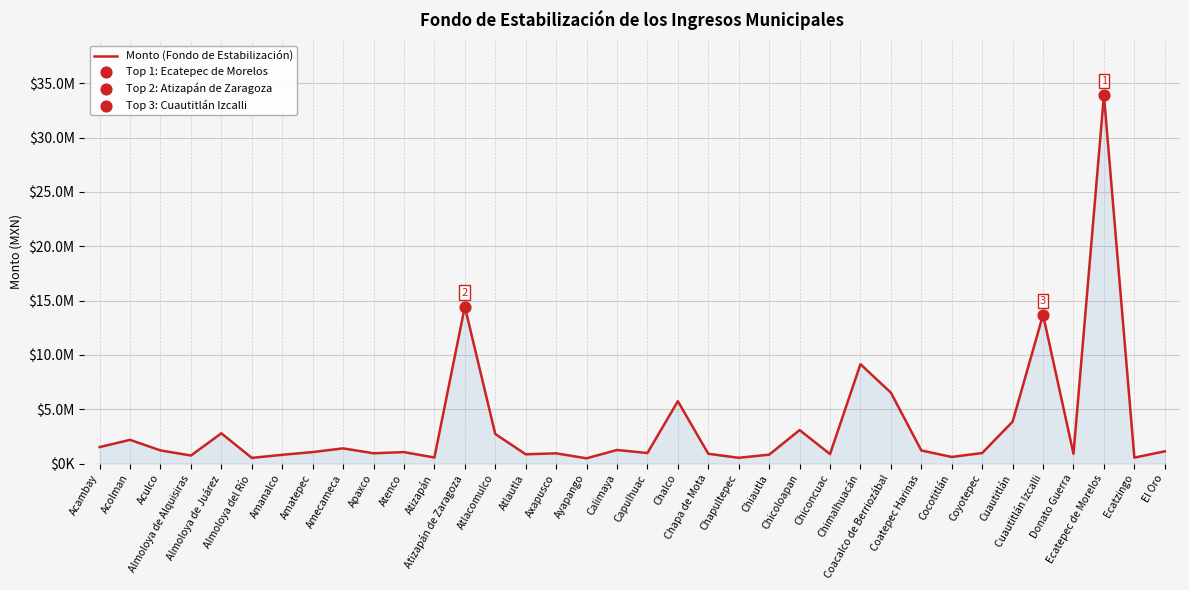

What is the change in value from Aculco to Atizapán?

-655552.0